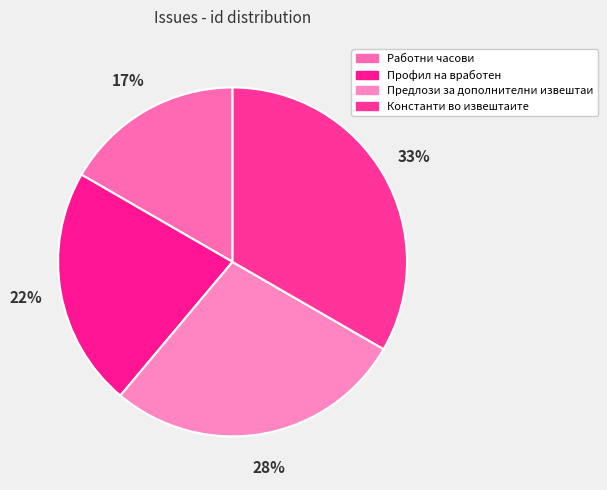

What percentage is the Предлози за дополнителни извештаи slice, to the nearest percent?

28%